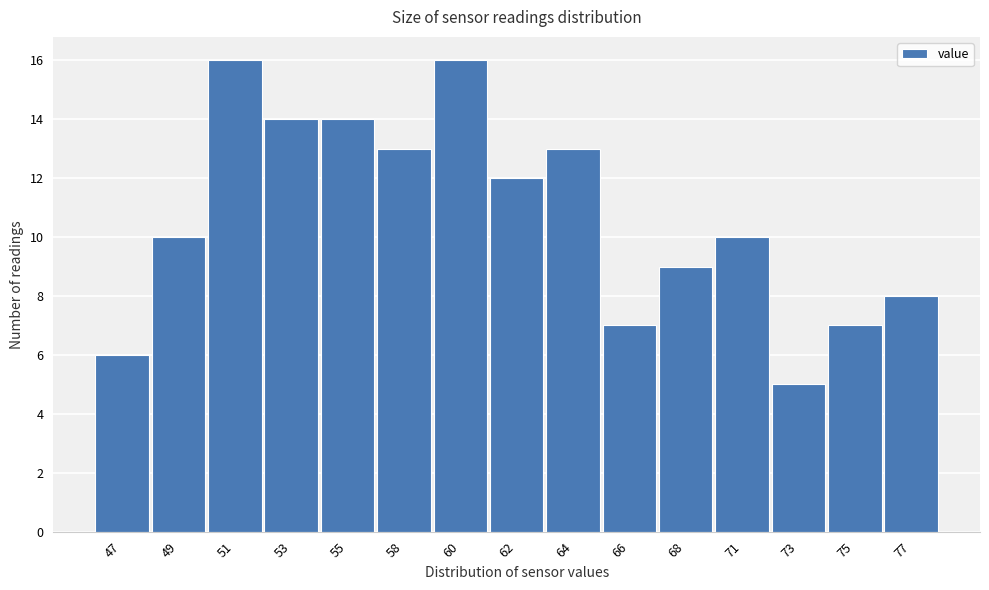

Reading left to right, extract all data points from this chart.

6	10	16	14	14	13	16	12	13	7	9	10	5	7	8